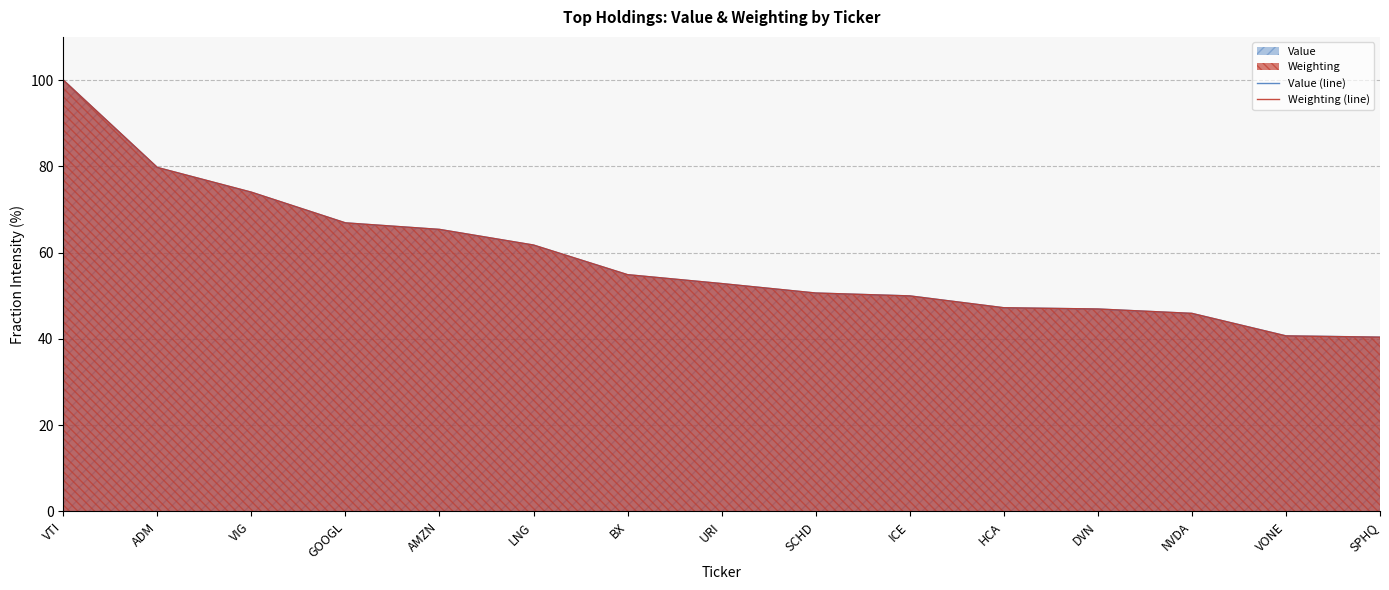

What is the label of the 1st point from the left?

VTI